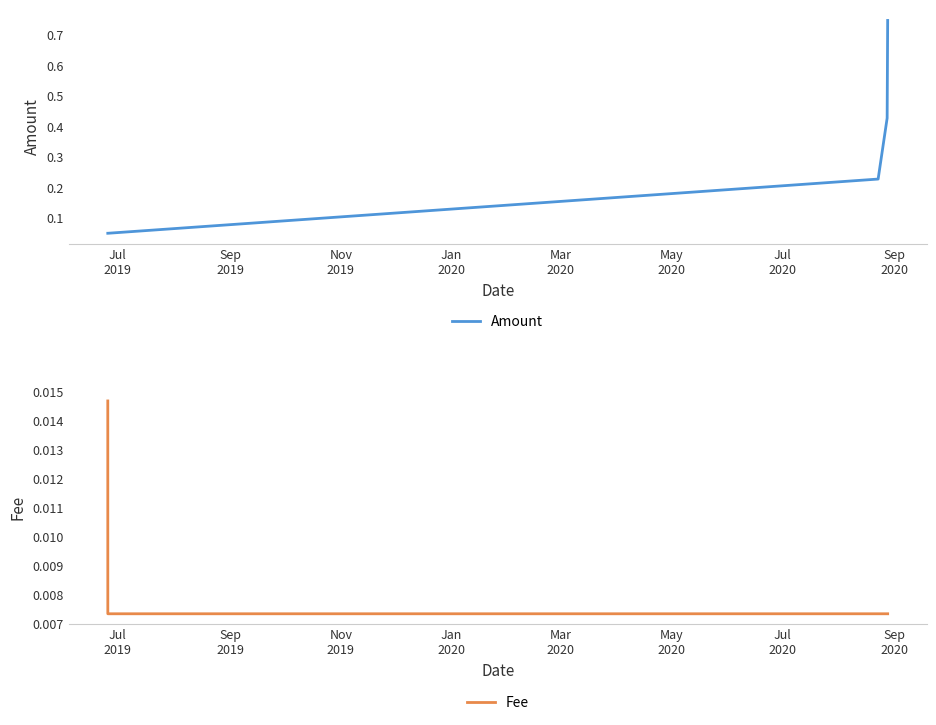

What is the sum of all Amount values?

1.5